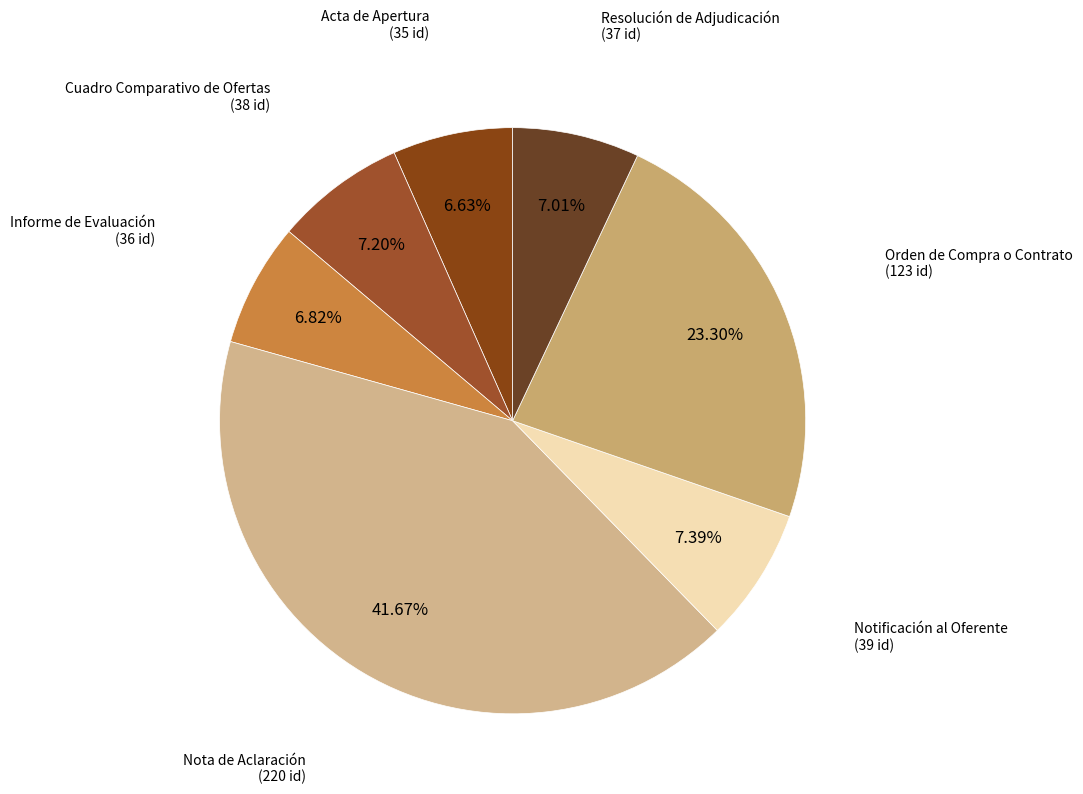

Is the sum of Resolución de Adjudicación and Notificación al Oferente greater than half?

No